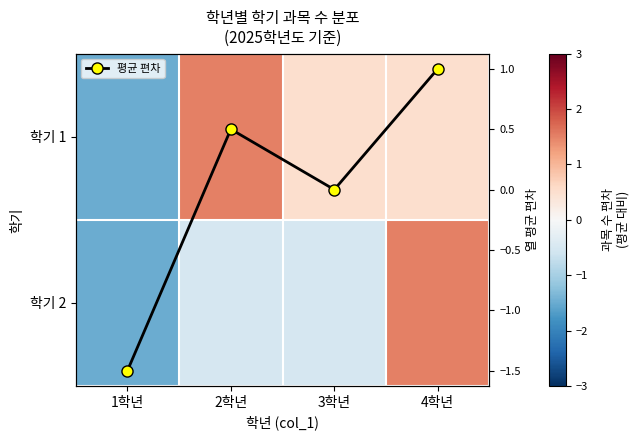

How many values in 평균 편차 are above zero?

2